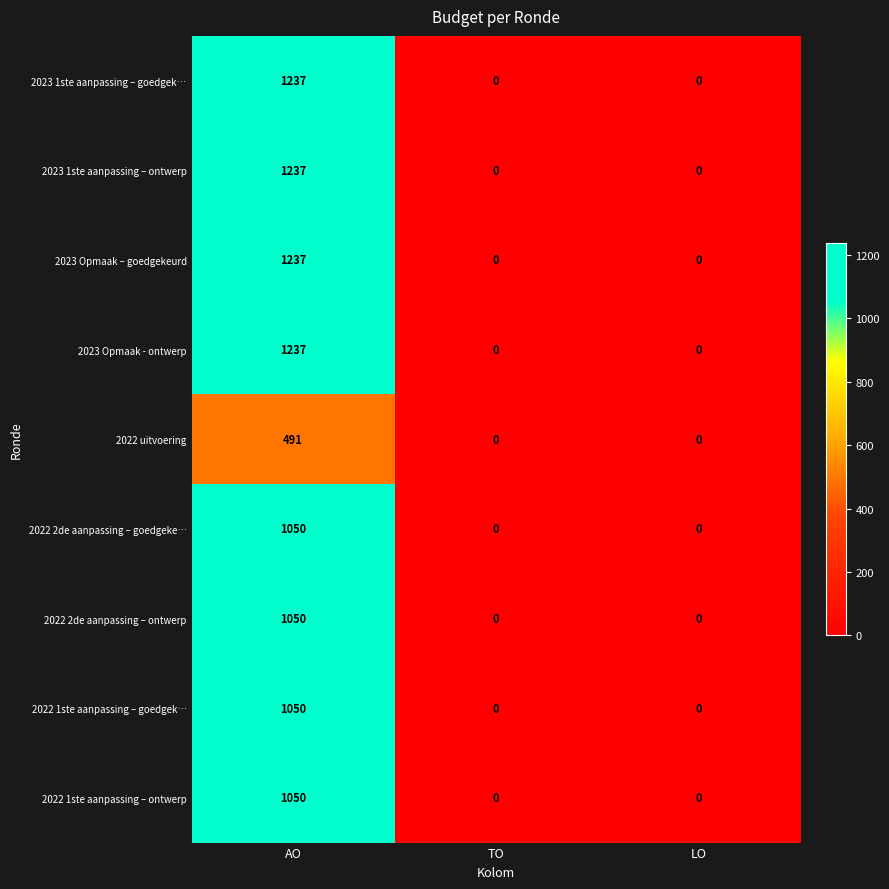

Is it true that 2023 Opmaak - ontwerp equals 651 at TO?

False